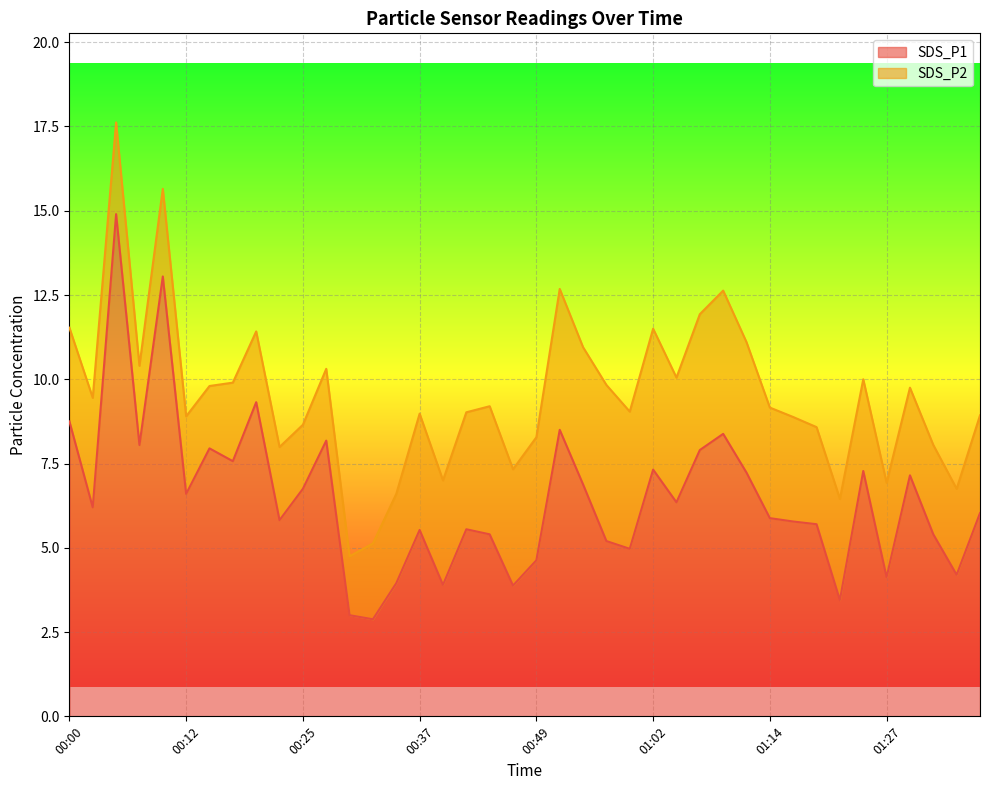

Reading left to right, list all the values displayed in this chart.

00:00=8.8	00:03=6.2	00:05=14.9	00:08=8.1	00:10=13.1	00:12=6.6	00:15=8.0	00:17=7.6	00:20=9.3	00:22=5.8	00:25=6.8	00:27=8.2	00:30=3.0	00:32=2.9	00:34=4.0	00:37=5.5	00:39=3.9	00:42=5.5	00:44=5.4	00:47=3.9	00:49=4.6	00:52=8.5	00:54=6.9	00:57=5.2	00:59=5.0	01:02=7.3	01:04=6.3	01:06=7.9	01:09=8.4	01:12=7.2	01:14=5.9	01:17=5.8	01:19=5.7	01:22=3.5	01:24=7.3	01:27=4.1	01:29=7.2	01:32=5.4	01:34=4.2	01:37=6.0